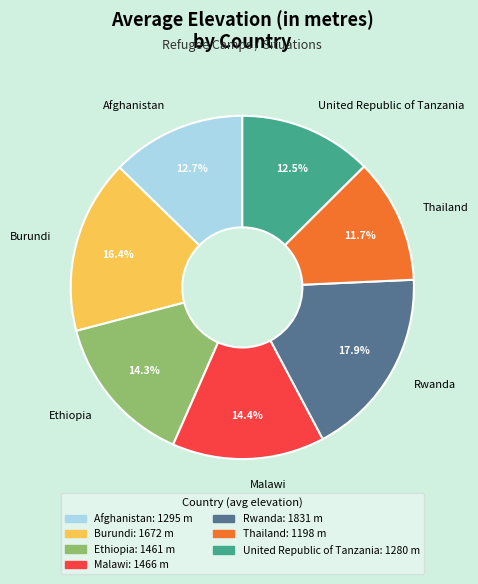

Approximately how many times larger is the value at United Republic of Tanzania compared to Ethiopia?

0.9